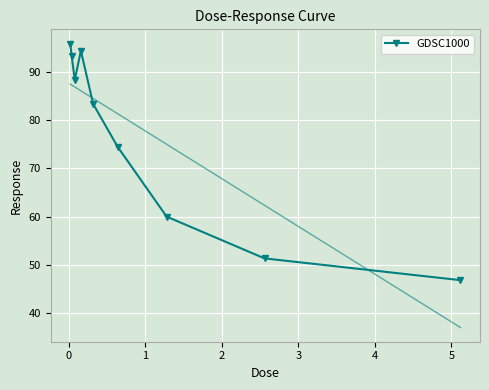

True or false: GDSC1000 has more than 2 points higher than both neighbors.

False